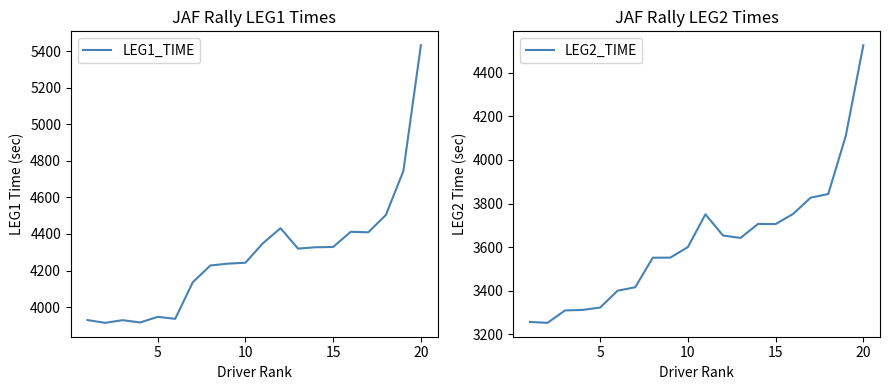

List the series in order of their overall mean, highest first.

LEG1_TIME, LEG2_TIME